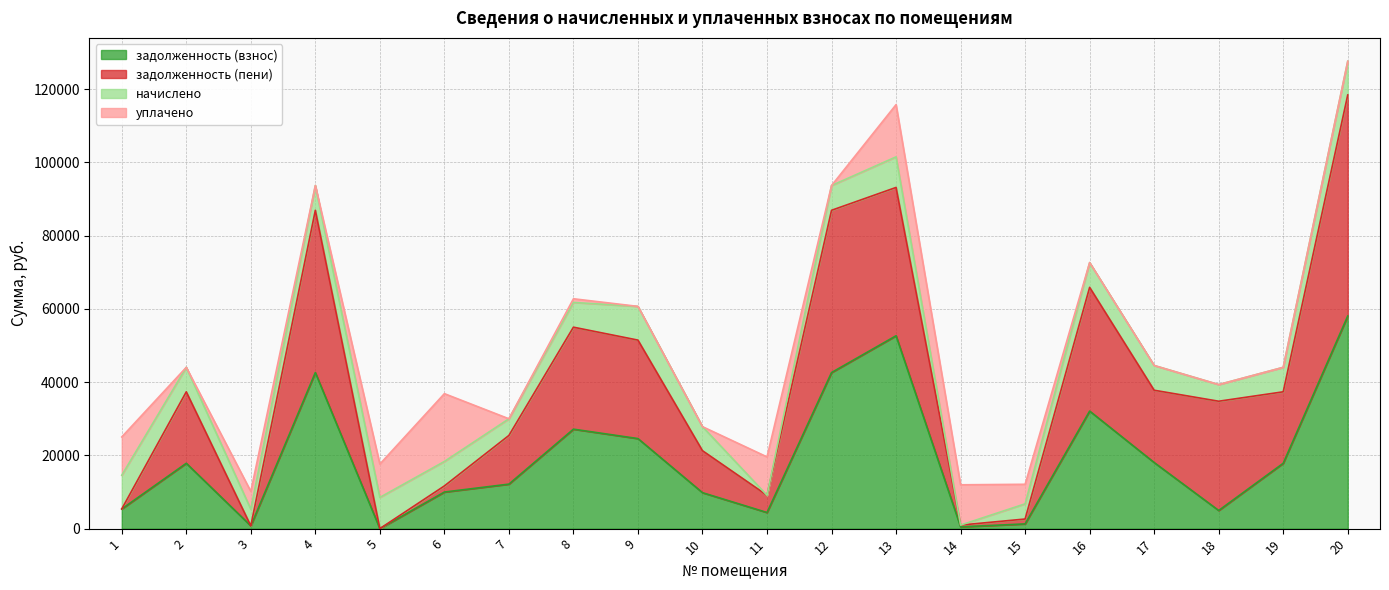

Where is the first local maximum for задолженность (взнос)?

2